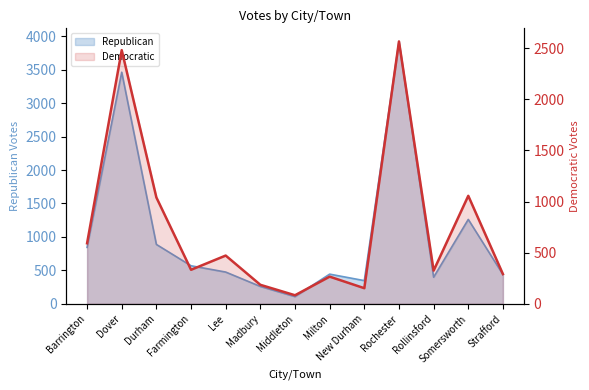

Where does the data first go above 333?

Barrington